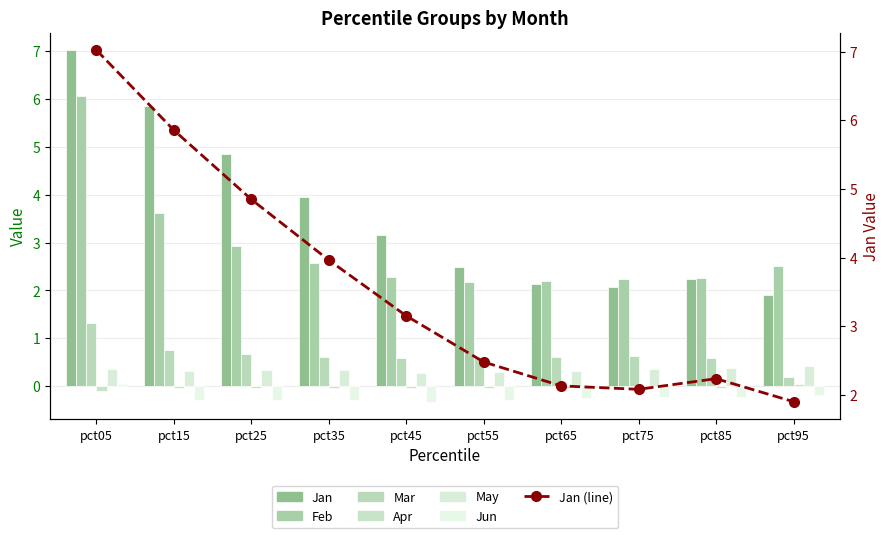

Reading left to right, list all the values displayed in this chart.

Jan: pct05=7.0	pct15=5.9	pct25=4.8	pct35=4.0	pct45=3.2	pct55=2.5	pct65=2.1	pct75=2.1	pct85=2.2	pct95=1.9
Feb: pct05=6.1	pct15=3.6	pct25=2.9	pct35=2.6	pct45=2.3	pct55=2.2	pct65=2.2	pct75=2.2	pct85=2.3	pct95=2.5
Mar: pct05=1.3	pct15=0.7	pct25=0.7	pct35=0.6	pct45=0.6	pct55=0.6	pct65=0.6	pct75=0.6	pct85=0.6	pct95=0.2
Apr: pct05=-0.1	pct15=-0.0	pct25=-0.0	pct35=-0.0	pct45=-0.0	pct55=-0.0	pct65=-0.0	pct75=-0.0	pct85=-0.0	pct95=0.0
May: pct05=0.3	pct15=0.3	pct25=0.3	pct35=0.3	pct45=0.3	pct55=0.3	pct65=0.3	pct75=0.4	pct85=0.4	pct95=0.4
Jun: pct05=0.0	pct15=-0.3	pct25=-0.3	pct35=-0.3	pct45=-0.3	pct55=-0.3	pct65=-0.3	pct75=-0.2	pct85=-0.2	pct95=-0.2